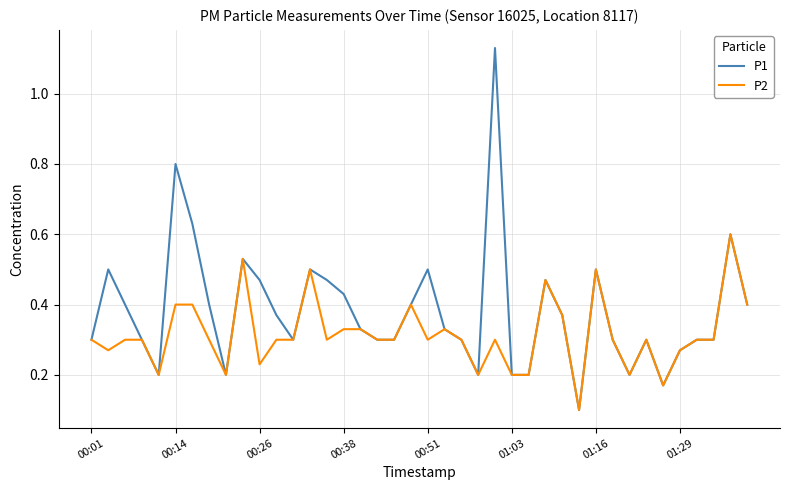

Which series has the largest total across all categories?

P1